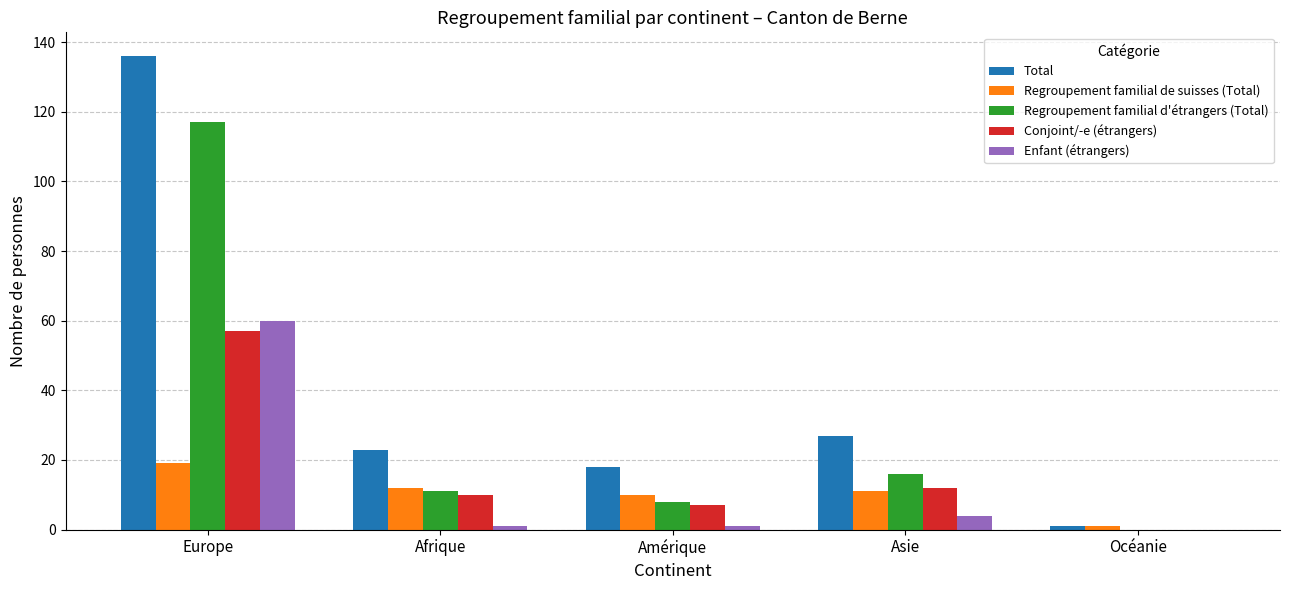

Between Europe and Asie, which series saw the biggest shift?

Total